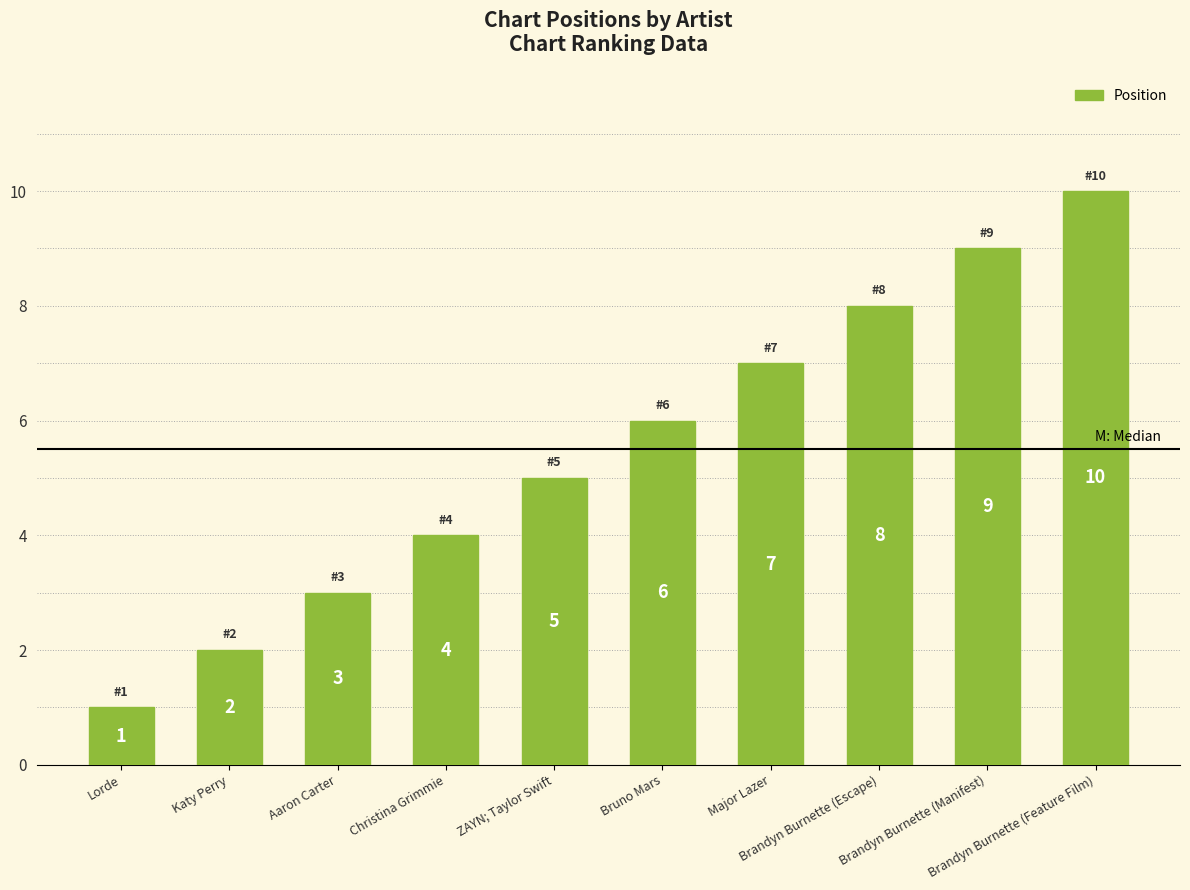

List the labels in order of value, largest first.

Brandyn Burnette (Feature Film), Brandyn Burnette (Manifest), Brandyn Burnette (Escape), Major Lazer, Bruno Mars, ZAYN; Taylor Swift, Christina Grimmie, Aaron Carter, Katy Perry, Lorde